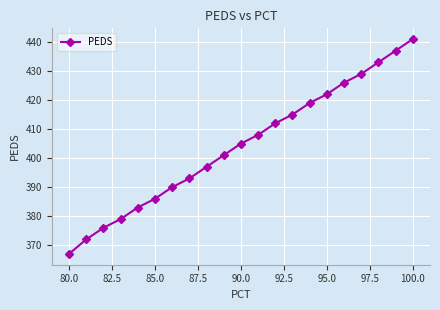

What is the difference between the second highest and minimum values?

70